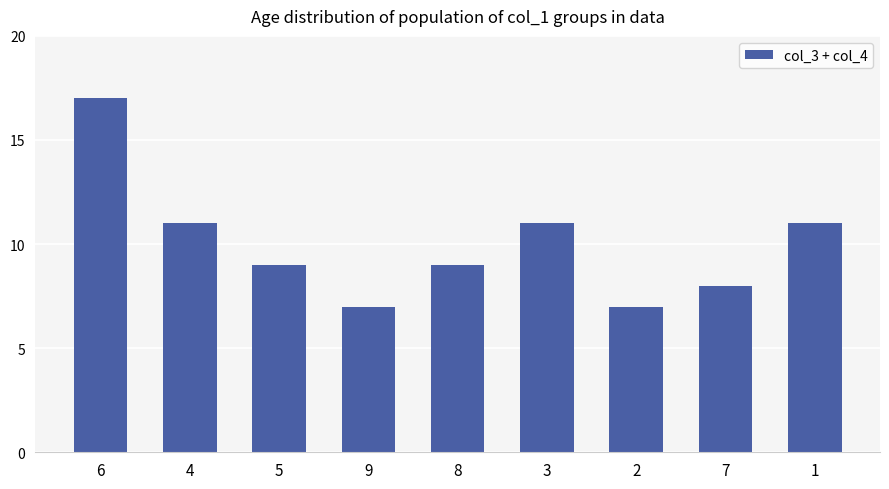

What is the label of the 9th bar from the right?

6